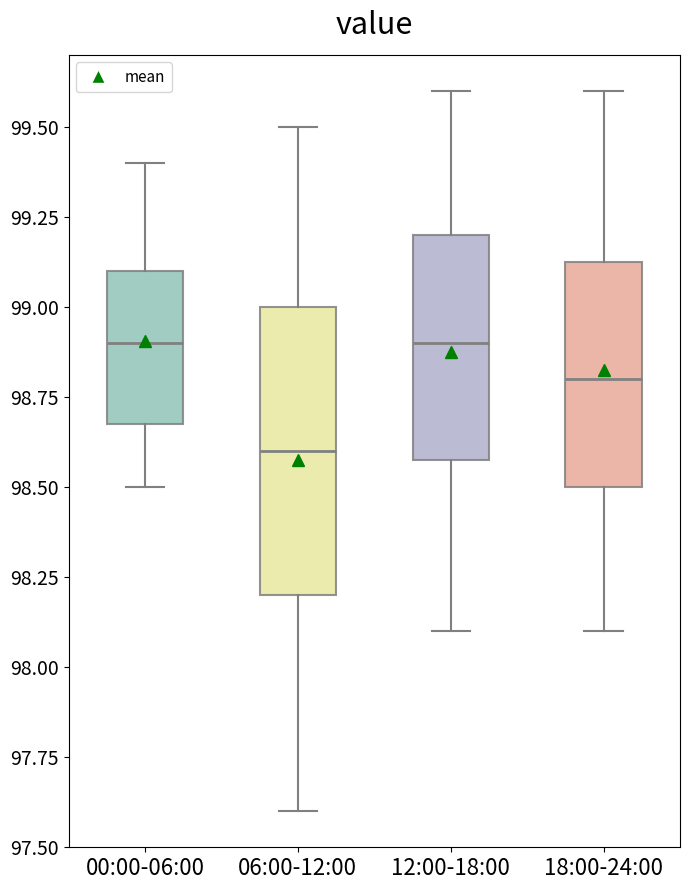

Comparing the boxes themselves (not the whiskers), which one is the tallest?

06:00-12:00